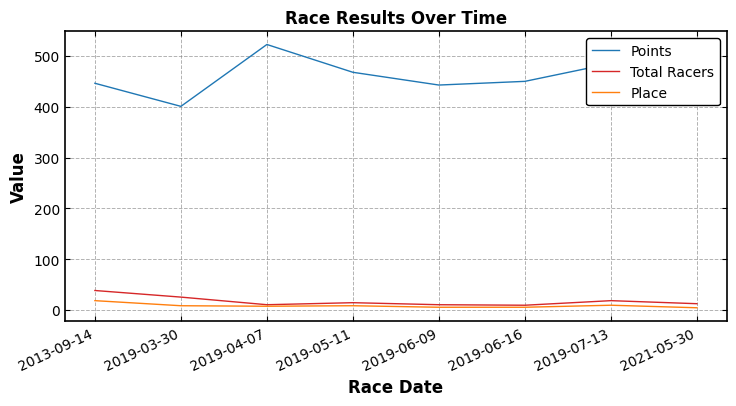

Rank the series by their maximum value, from lowest to highest.

Place, Total Racers, Points